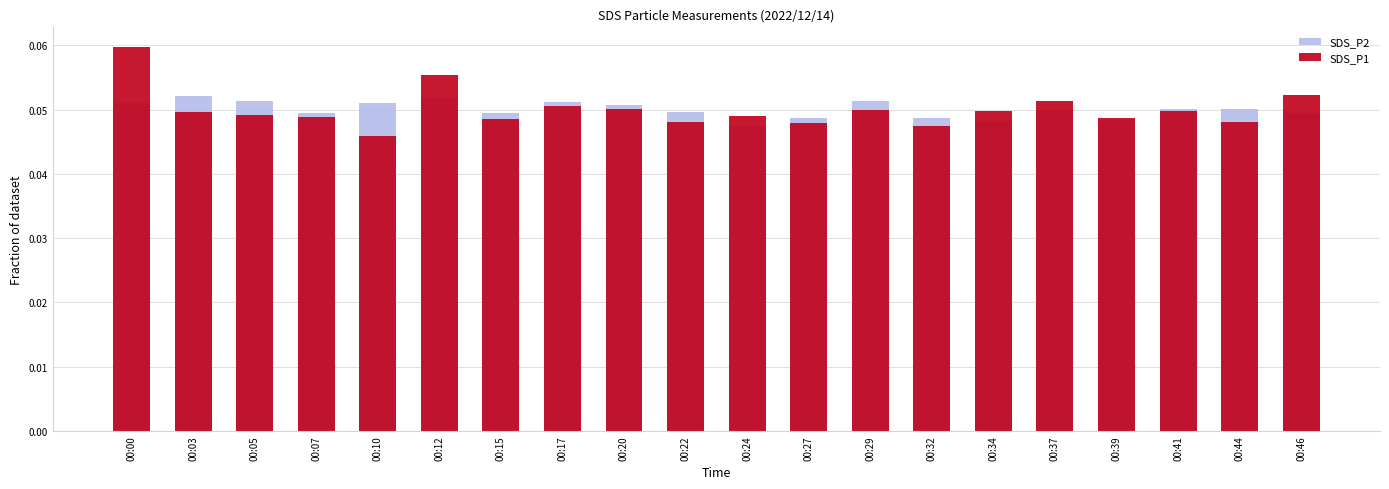

How many series are shown in this chart?

2